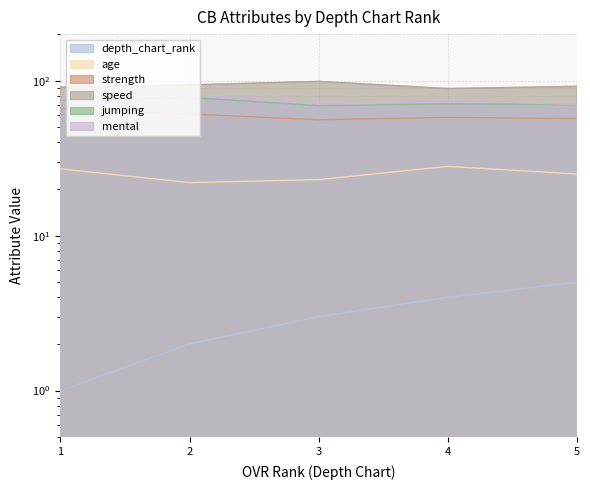

The jumping series shows 70 at 5. True or false?

True